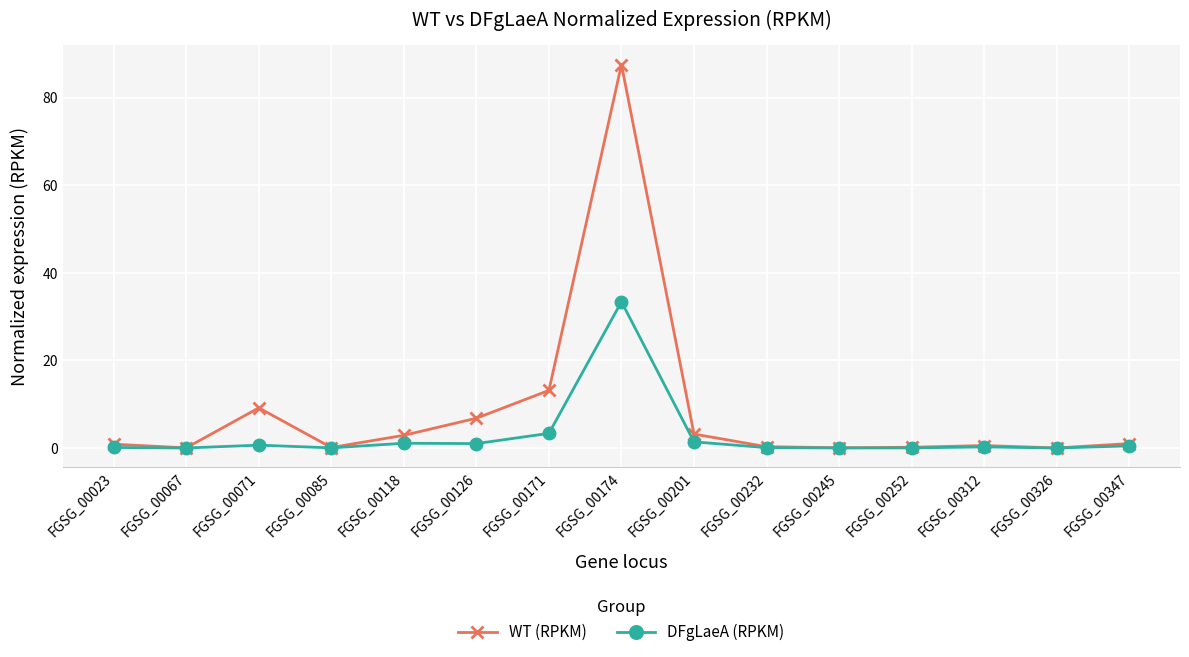

Is it true that WT (RPKM) equals 6.8 at FGSG_00126?

True